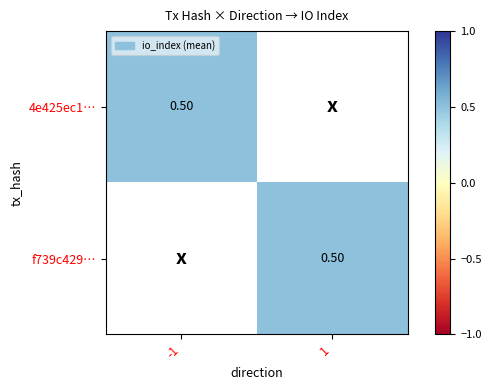

Rank the series by their maximum value, from highest to lowest.

4e425ec1, f739c429